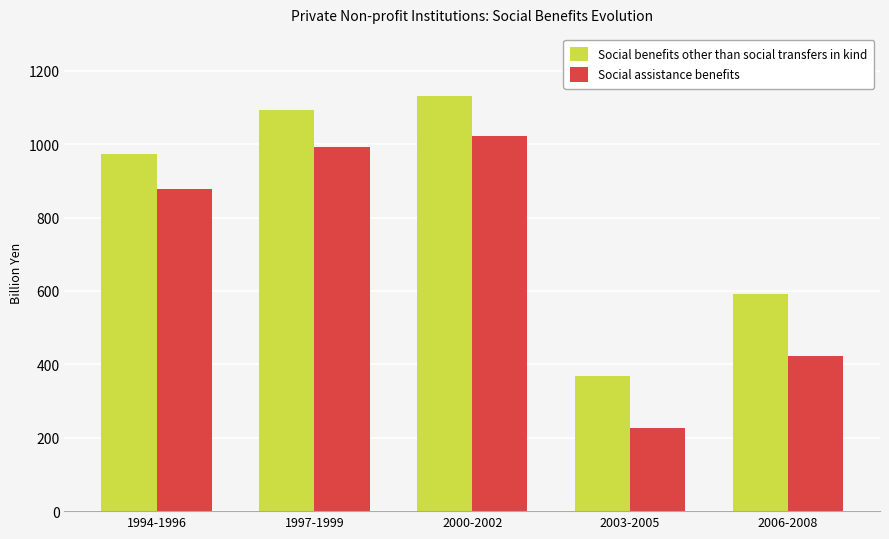

What is the sum of the Social benefits other than social transfers in kind values at 1997-1999 and 2006-2008?

1684.1